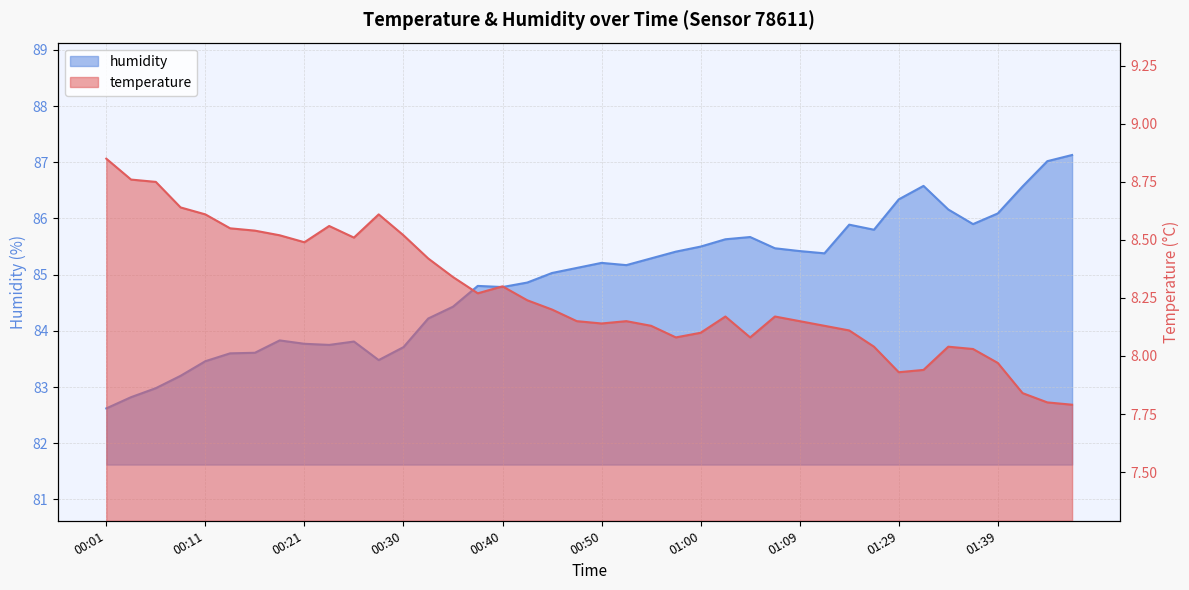

Which series has the widest spread of values?

humidity